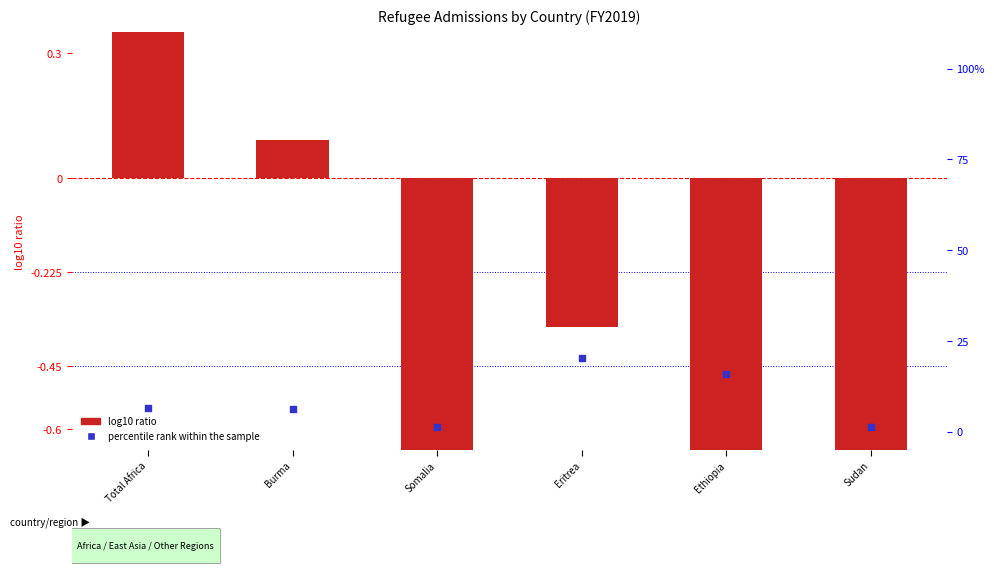

At how many categories does at least one series exceed 19?

1